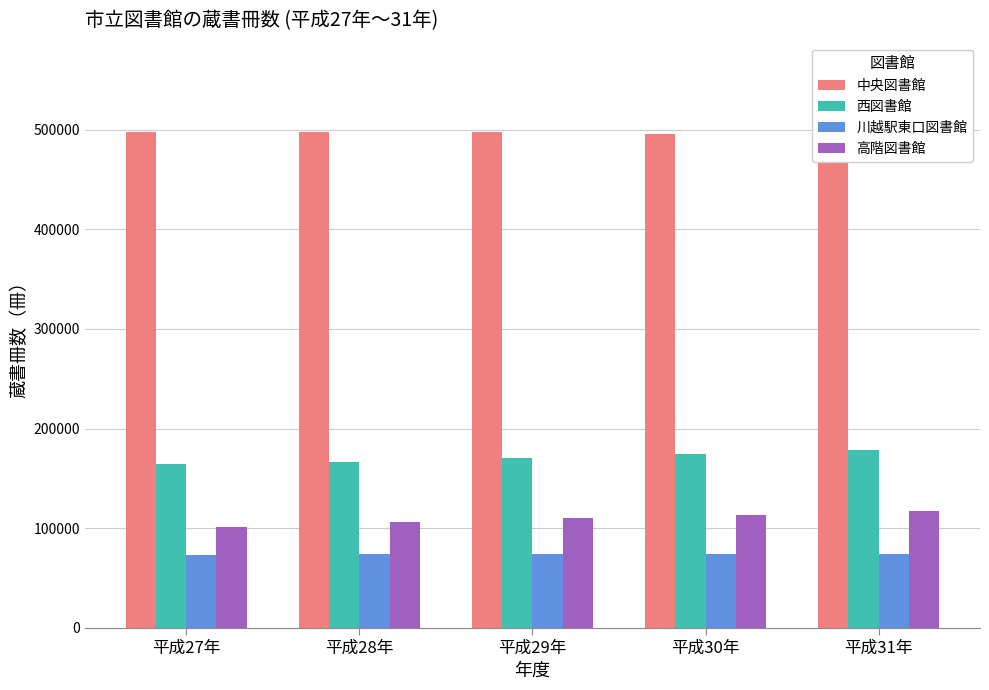

How many categories are shown in the chart?

5